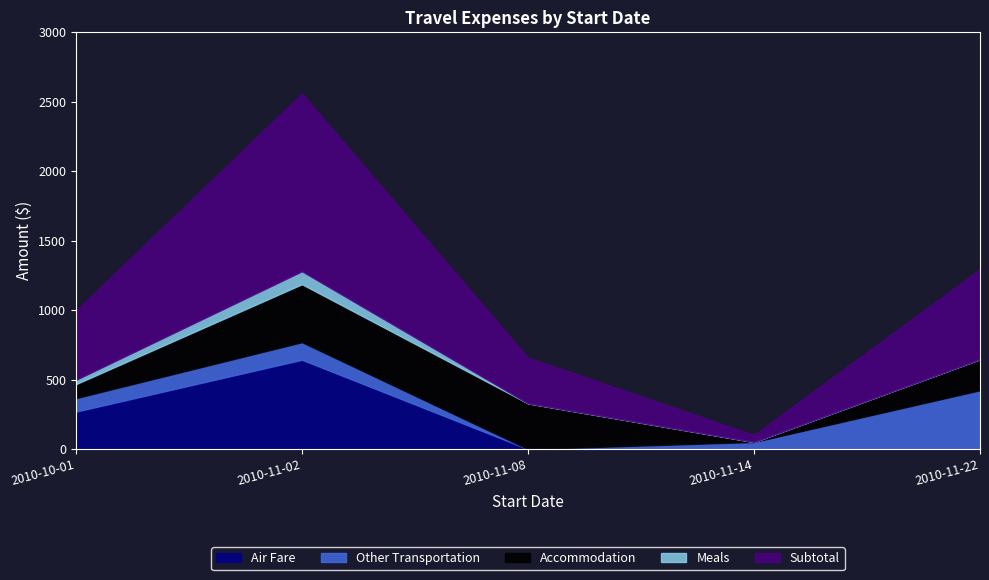

Which has a higher value, 2010-10-01 or 2010-11-08?

2010-10-01